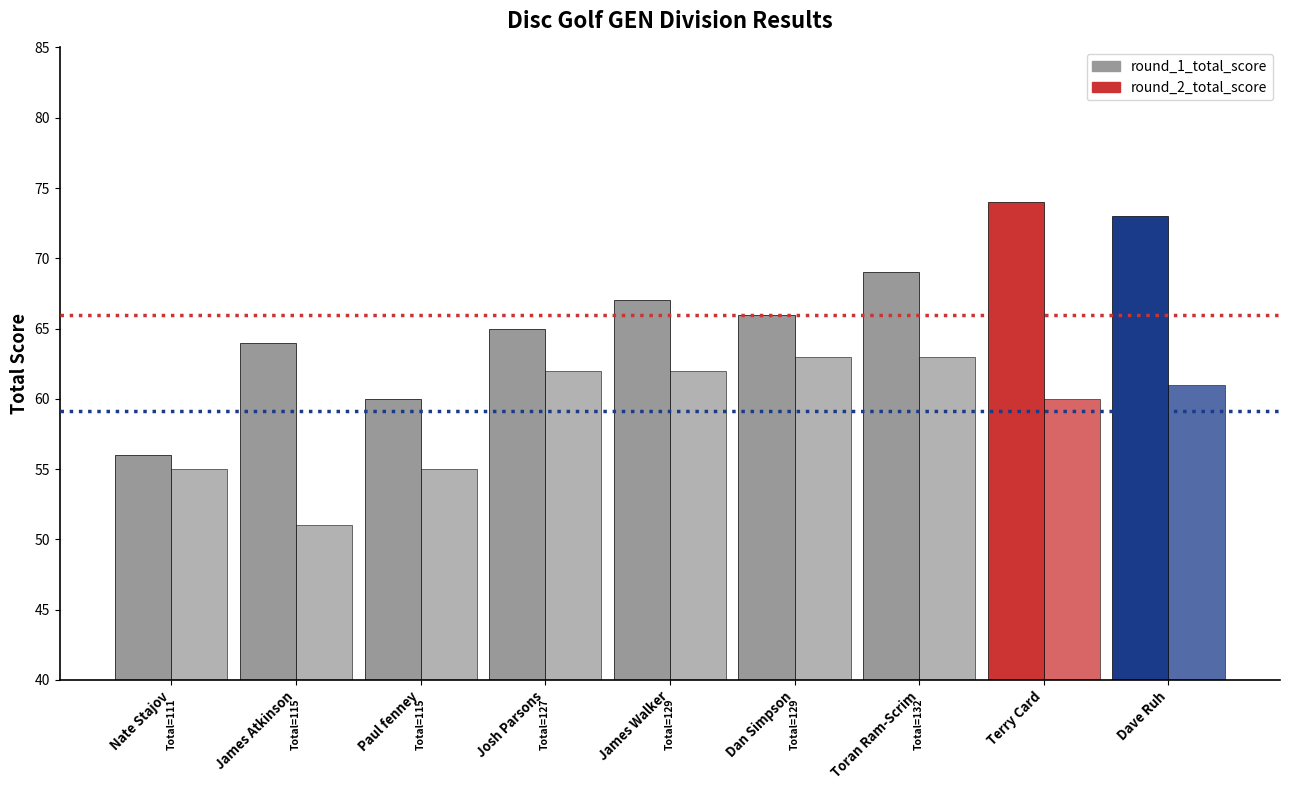

How many data points does each series have?

9